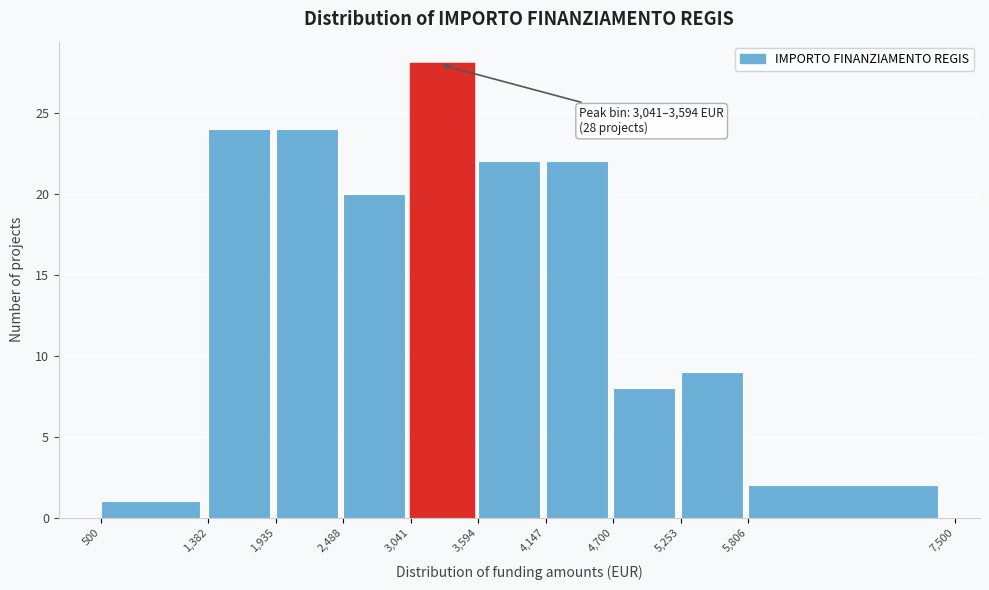

Which range on the x-axis has the tallest bar?

3,041 to 3,594